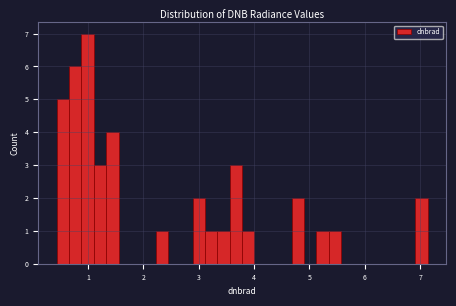

Read against the x-axis, roughly where is the centre of the tallest bar?

1.0